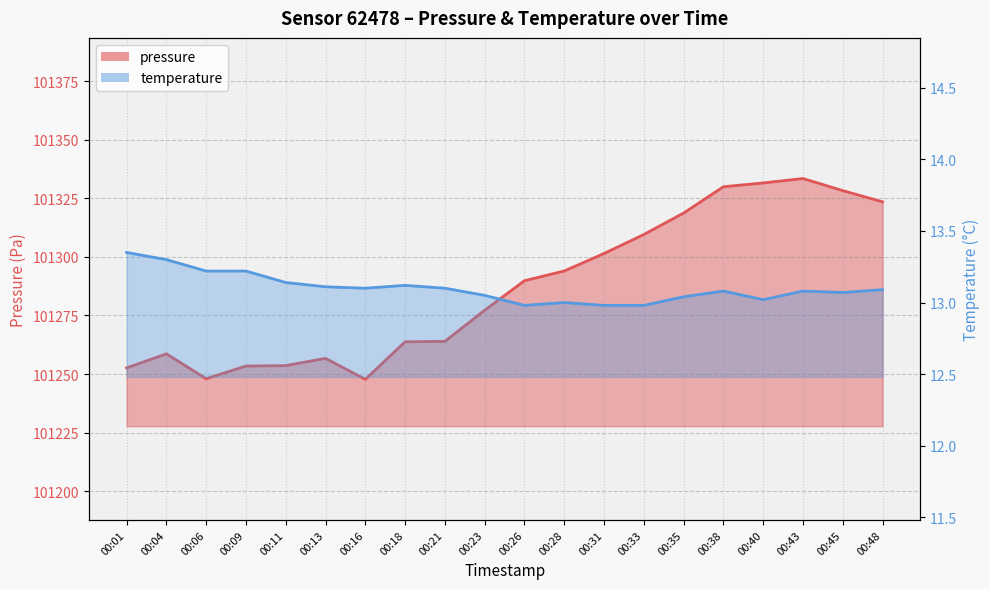

What is the total value across all series at 00:23?

101290.3